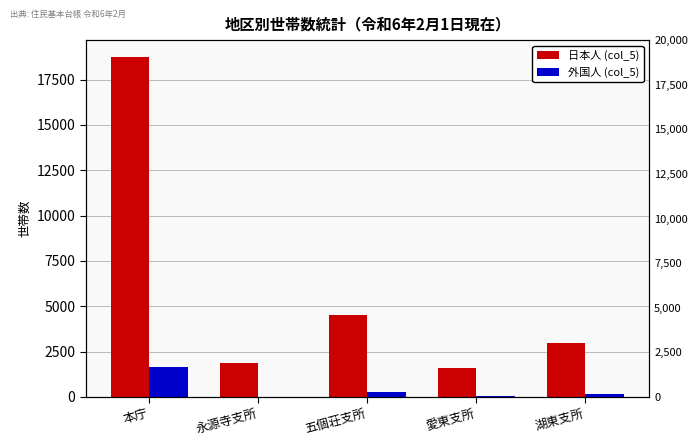

Which label corresponds to the largest value in the chart?

本庁